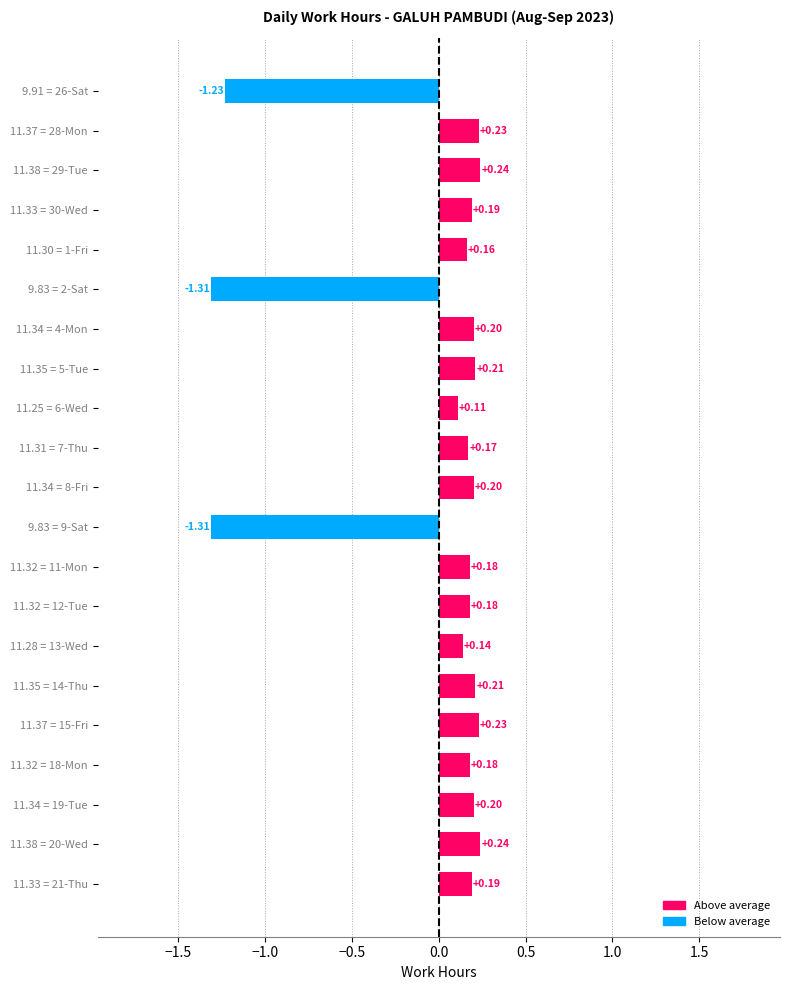

What is the sum of all values?

-0.4